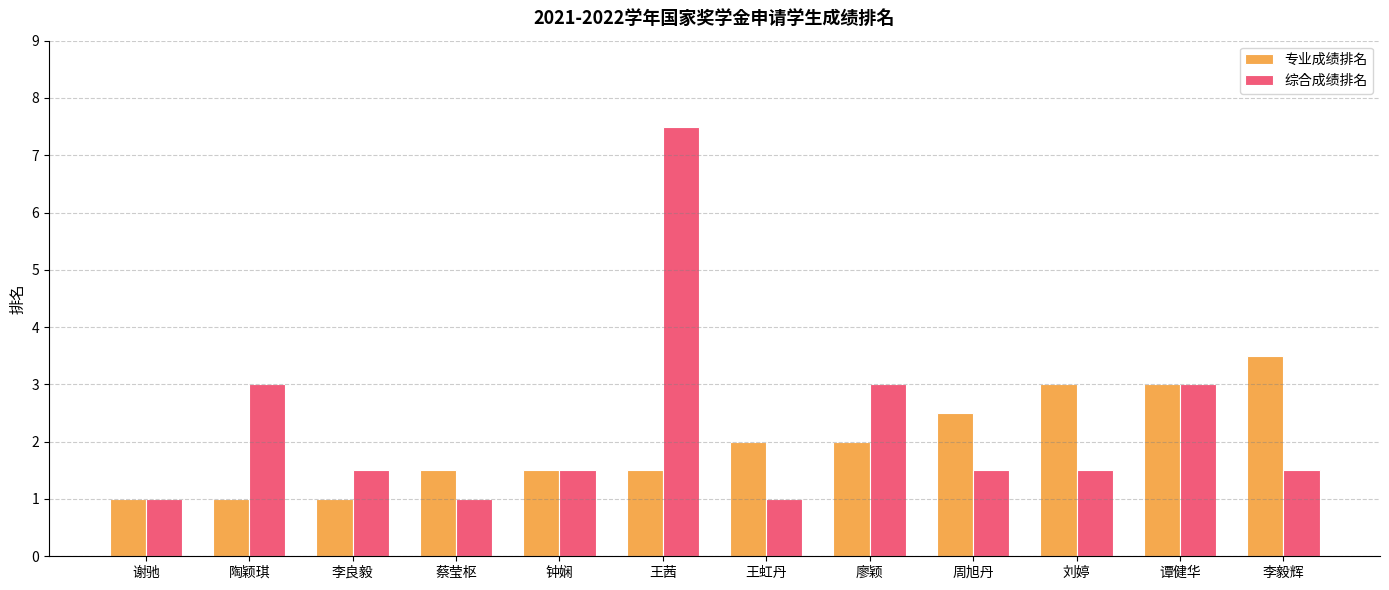

Which series has the widest spread of values?

综合成绩排名